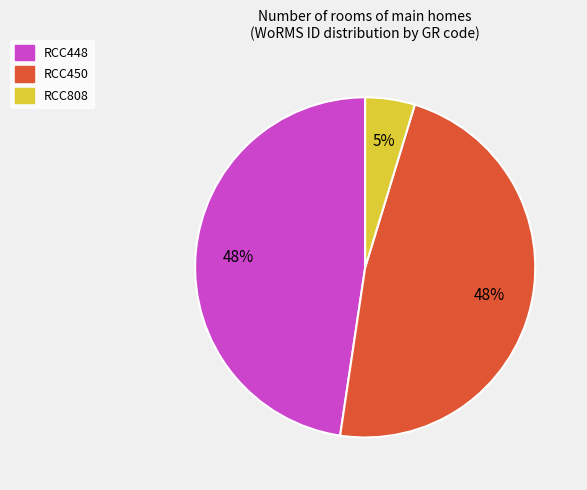

Approximately how many times larger is the value at RCC808 compared to RCC450?

0.1